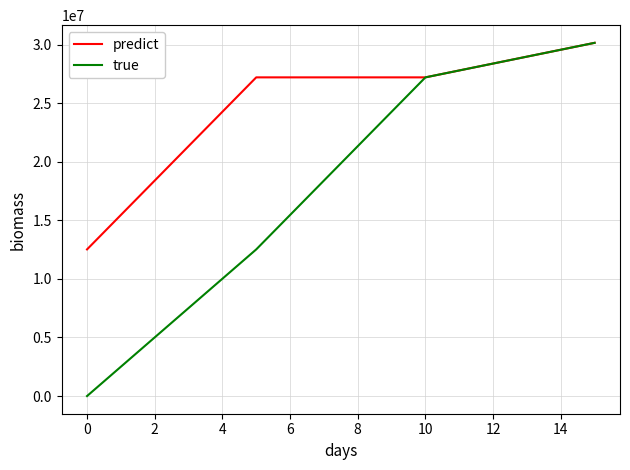

True or false: true has more than 1 interior local peaks.

False